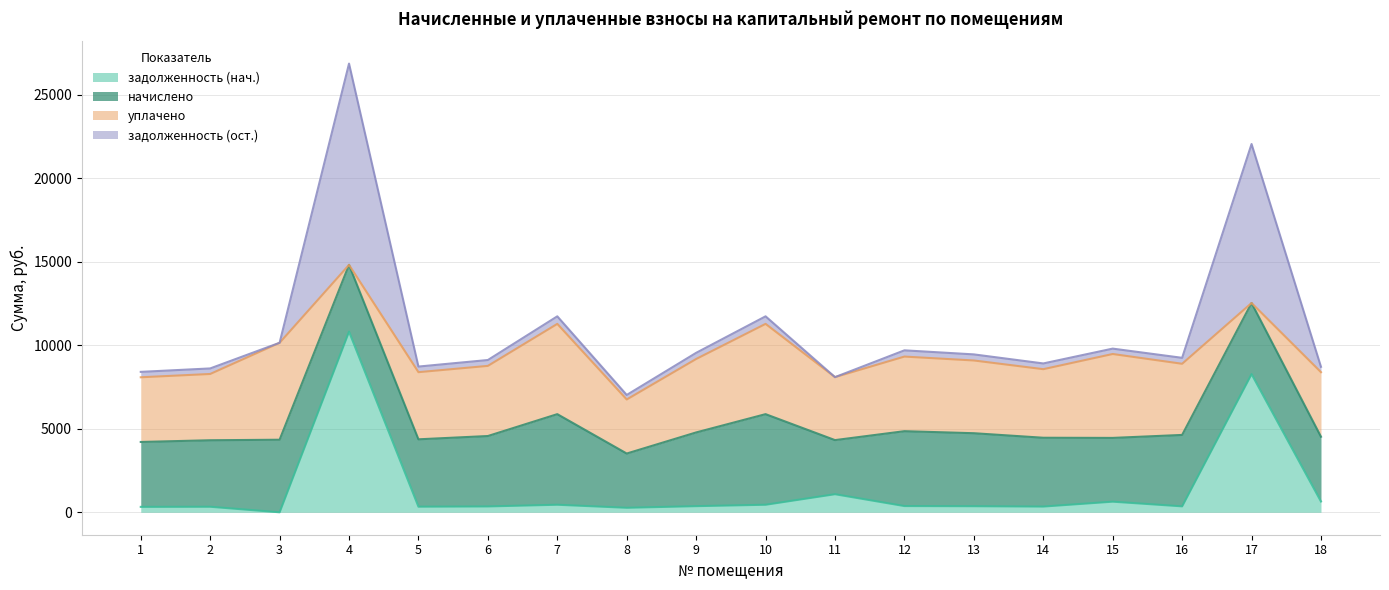

Which has a higher value, 14 or 7?

7